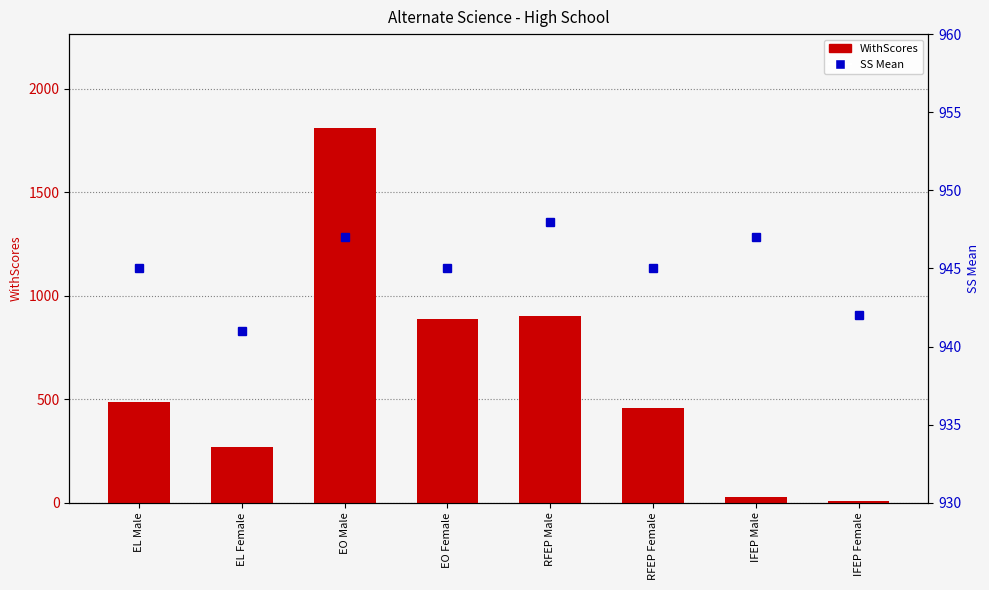

What is the lowest value of the SS Mean series?

941